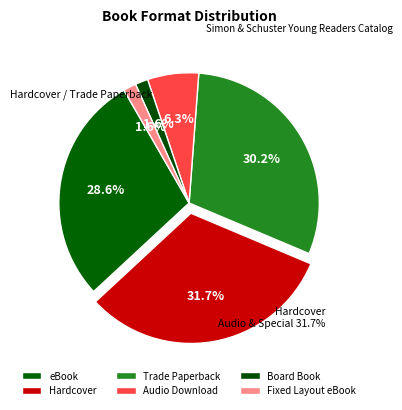

What percentage is NOT represented by eBook?

71.4%